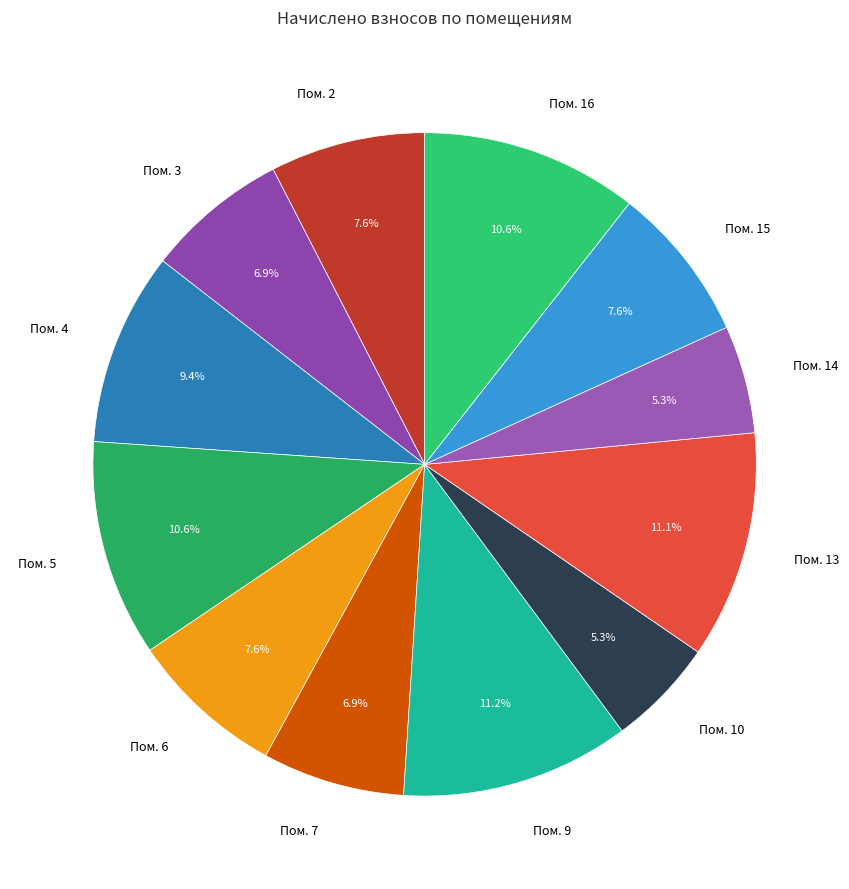

How many slices are in this pie chart?

12